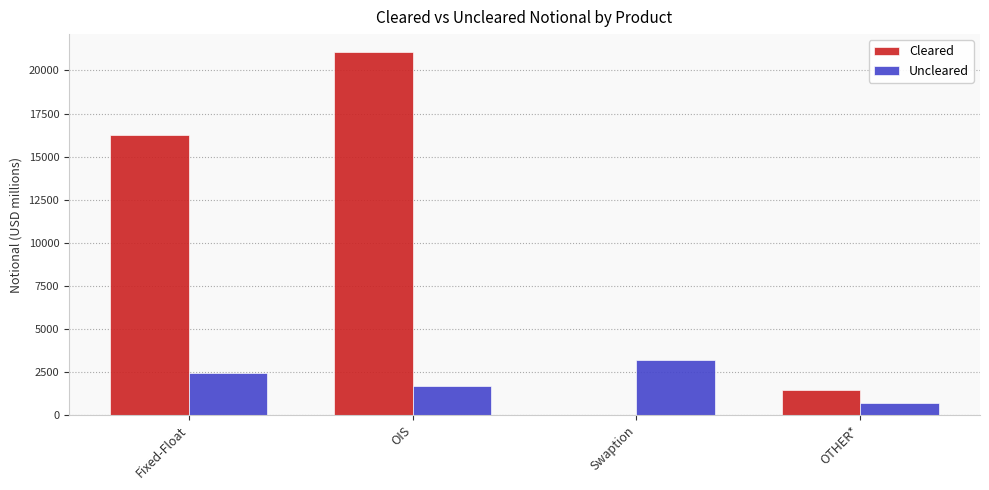

Between Swaption and OTHER*, which series saw the biggest shift?

Uncleared